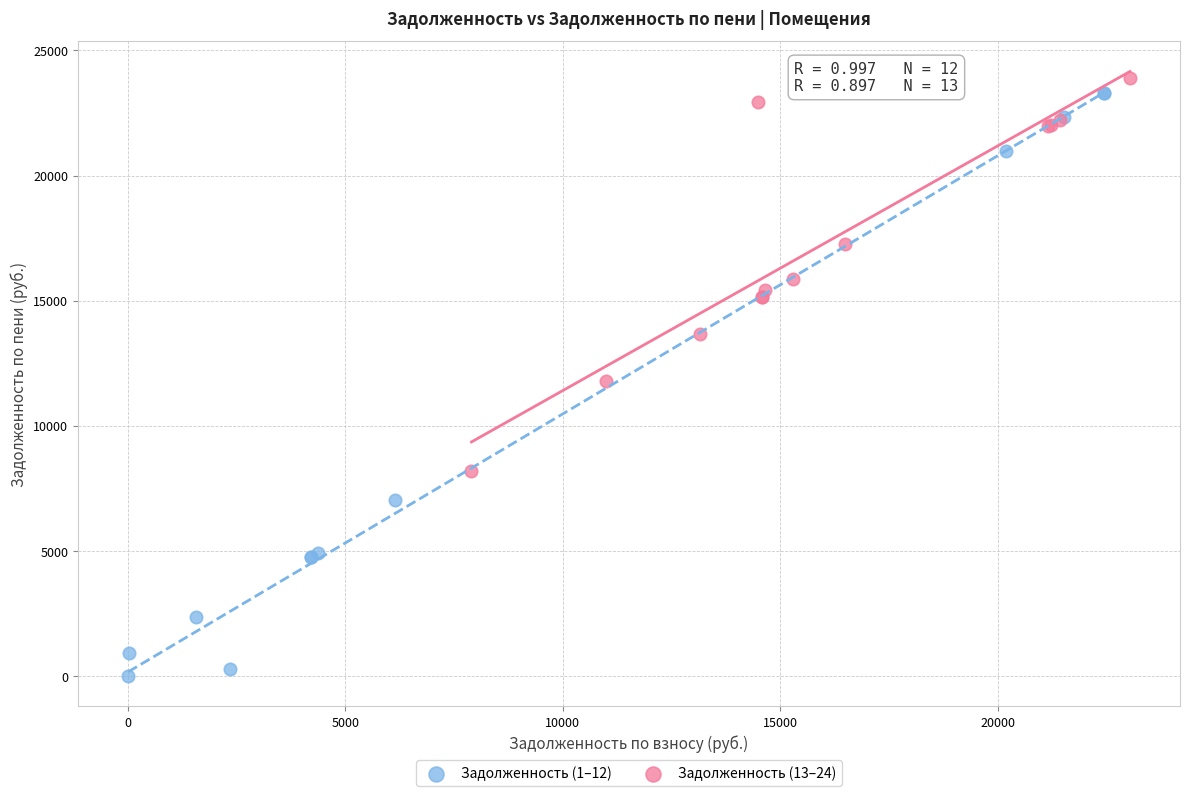

Which series contains the highest Y value?

Задолженность (13–24)